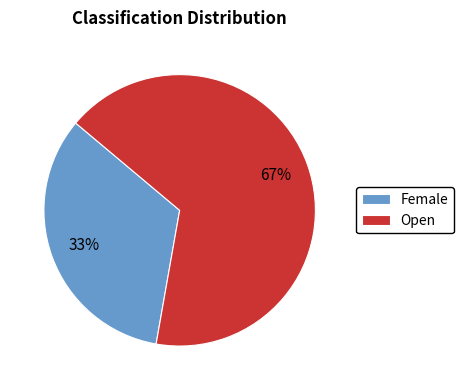

True or false: Female accounts for 33% of the total.

True